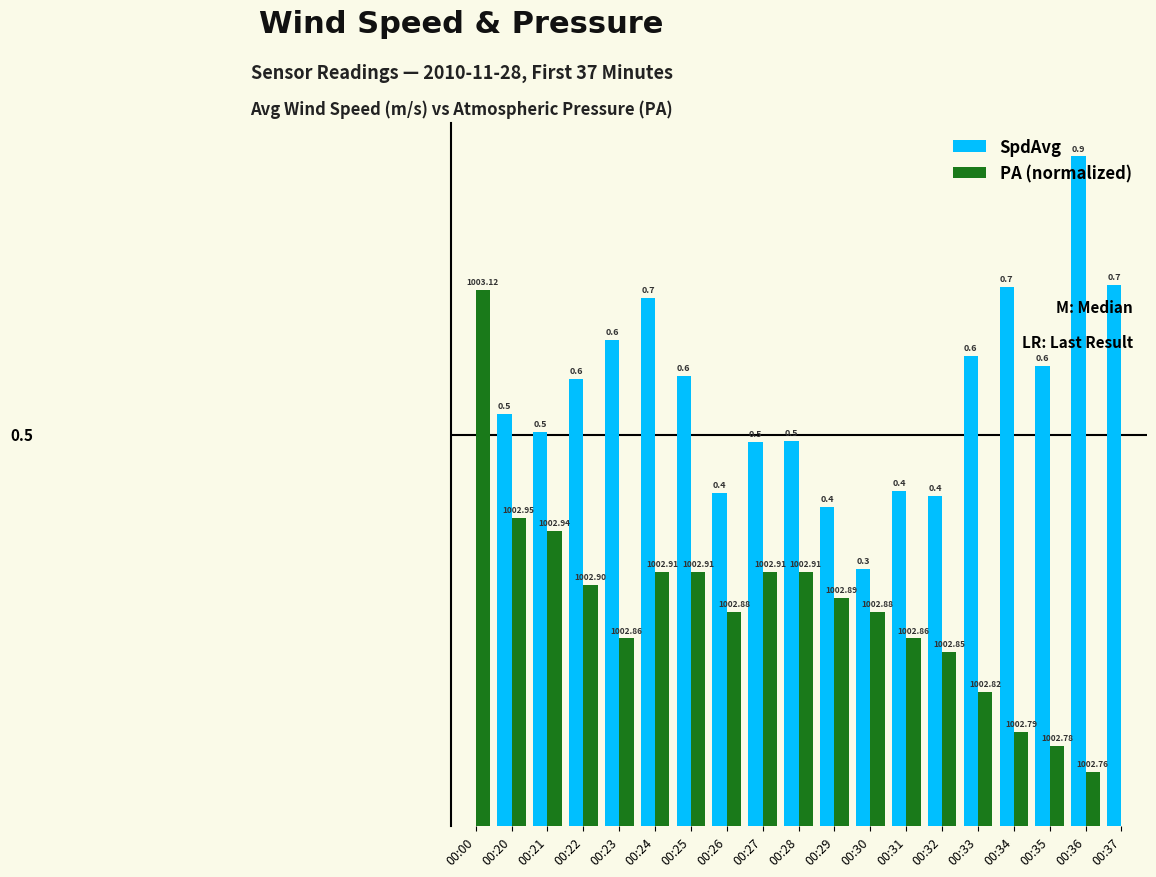

Which series has the largest total across all categories?

SpdAvg